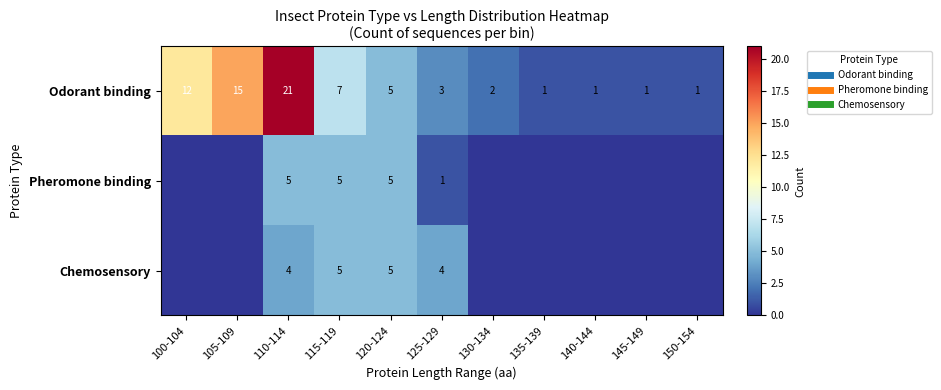

Which series changed the most between 125-129 and 135-139?

Chemosensory